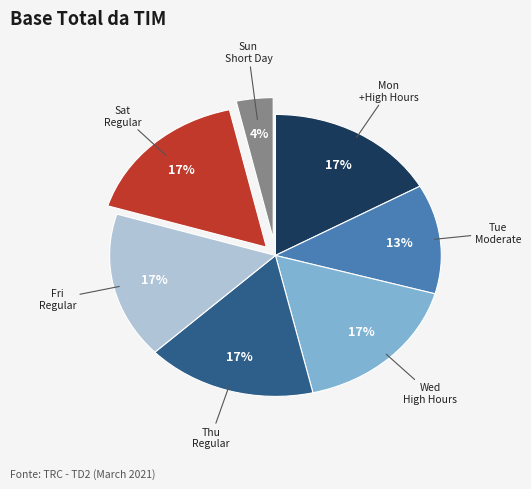

To the nearest percent, what is the difference between the largest and smallest slice percentages?

13%